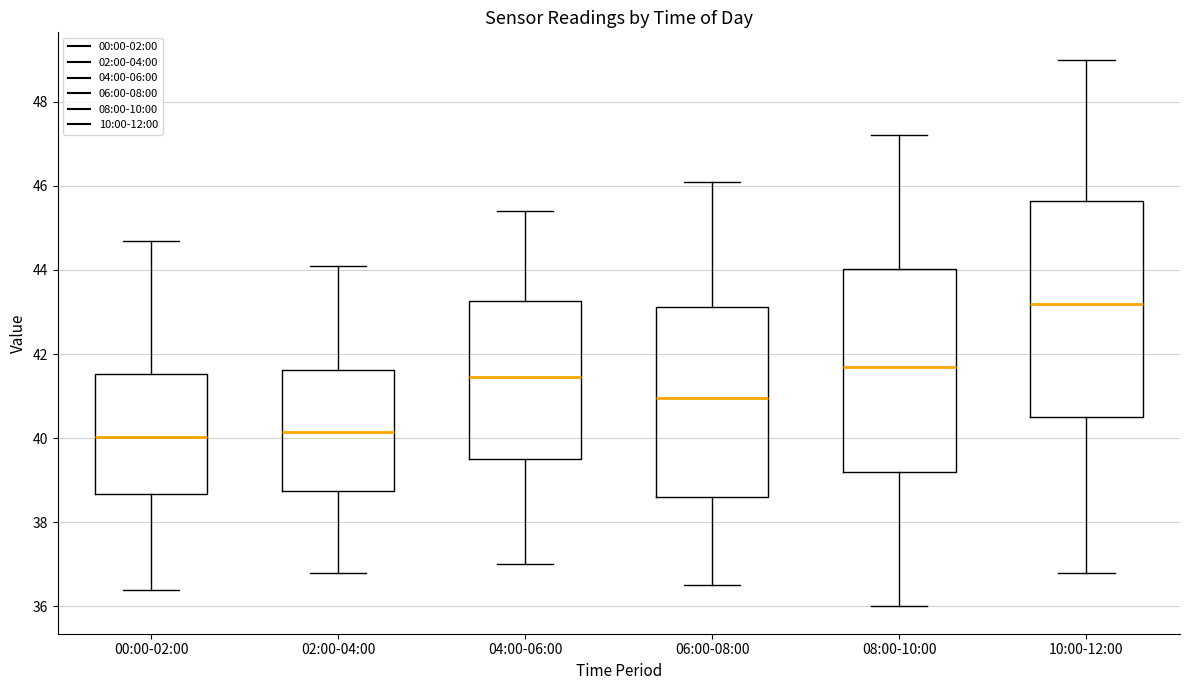

Where is the lower edge of the box for 10:00-12:00 on the y-axis? The values are not printed on the chart, so give them approximately, as read against the axis.

40.6